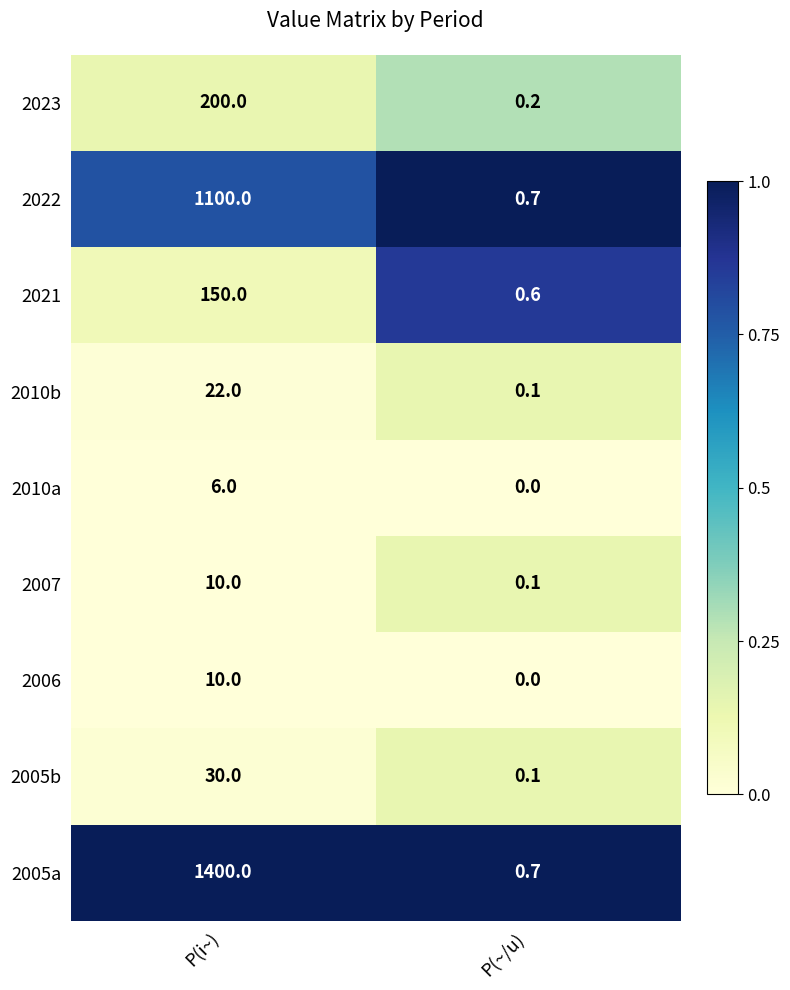

Reading right to left, extract all data points from this chart.

2023: P(~/u)=0.2	P(i~)=200.0
2022: P(~/u)=0.7	P(i~)=1100.0
2021: P(~/u)=0.6	P(i~)=150.0
2010b: P(~/u)=0.1	P(i~)=22.0
2010a: P(~/u)=0.0	P(i~)=6.0
2007: P(~/u)=0.1	P(i~)=10.0
2006: P(~/u)=0.0	P(i~)=10.0
2005b: P(~/u)=0.1	P(i~)=30.0
2005a: P(~/u)=0.7	P(i~)=1400.0